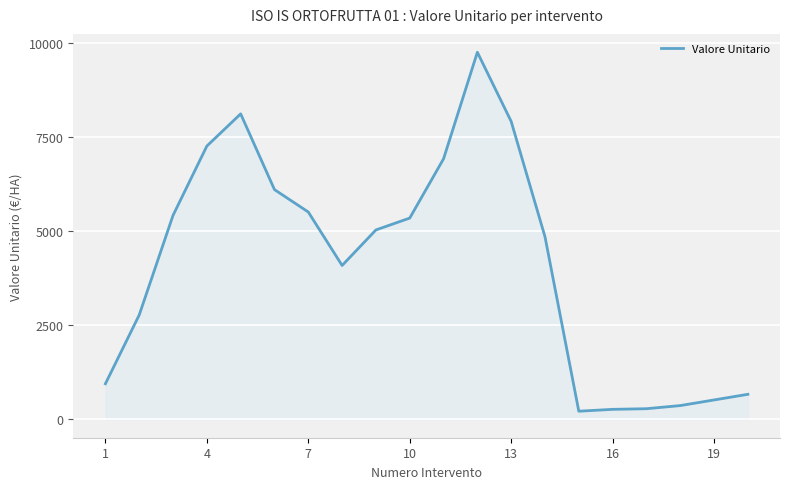

What is the smallest value displayed?

216.7